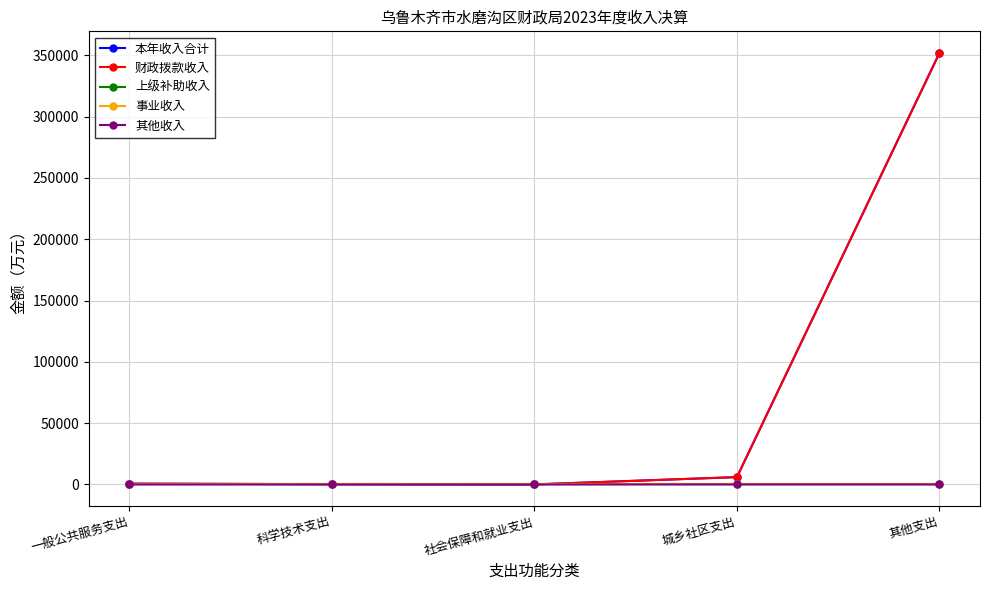

Does the chart have visible grid lines?

Yes